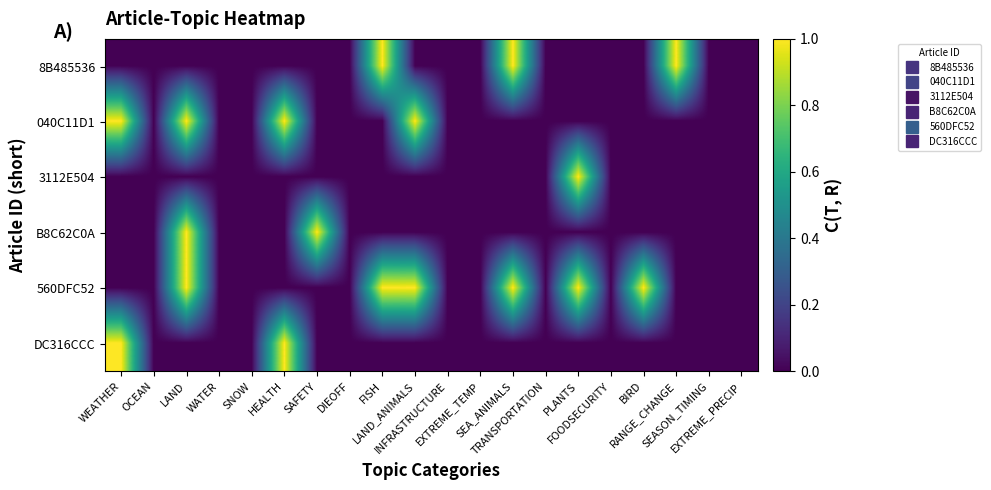

Which series has the widest spread of values?

8B485536